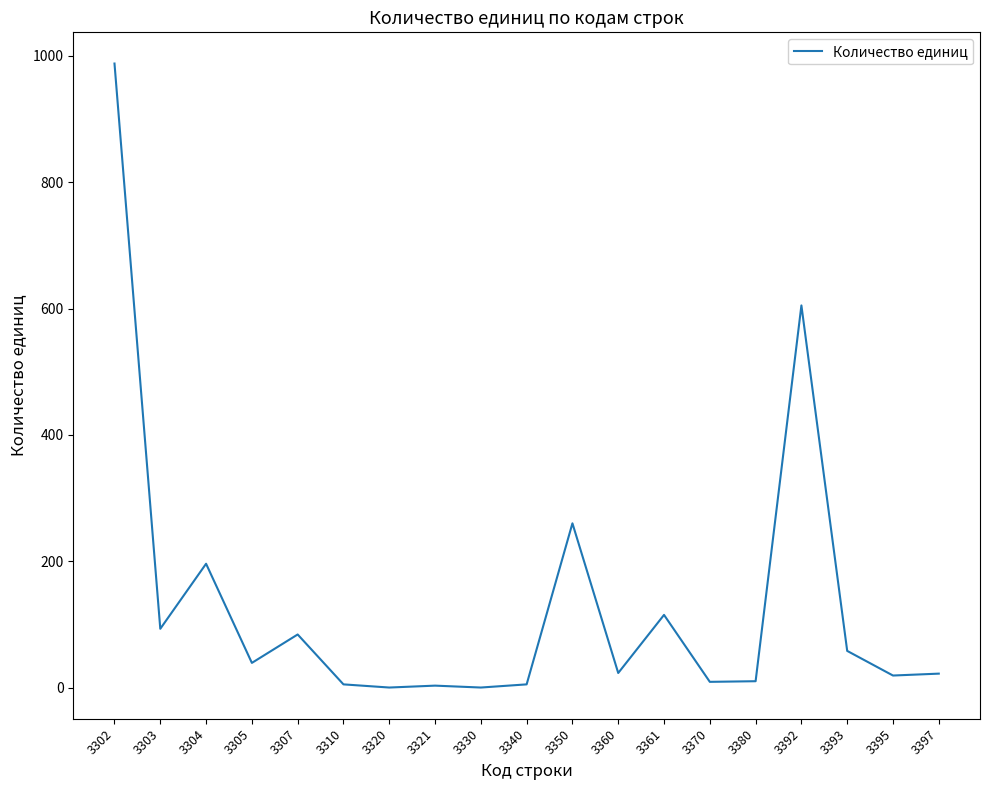

The value at 3321 is 3. True or false?

True